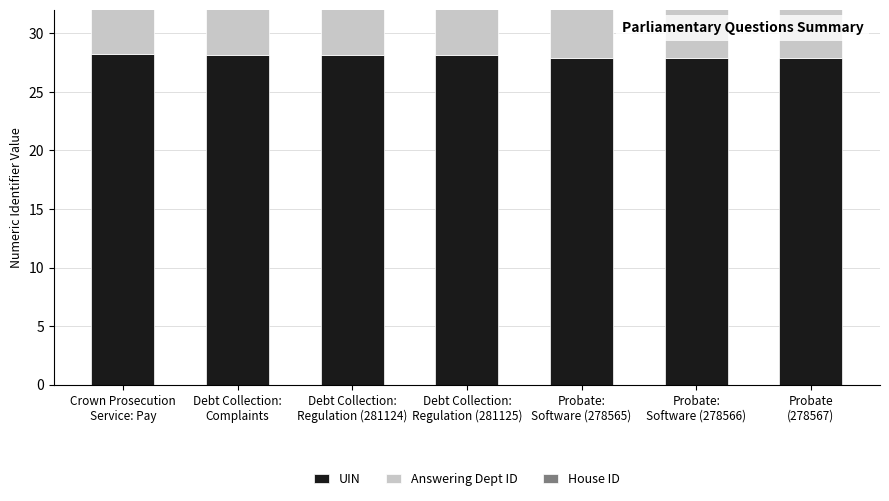

What is the highest value of the House ID series?

1.0